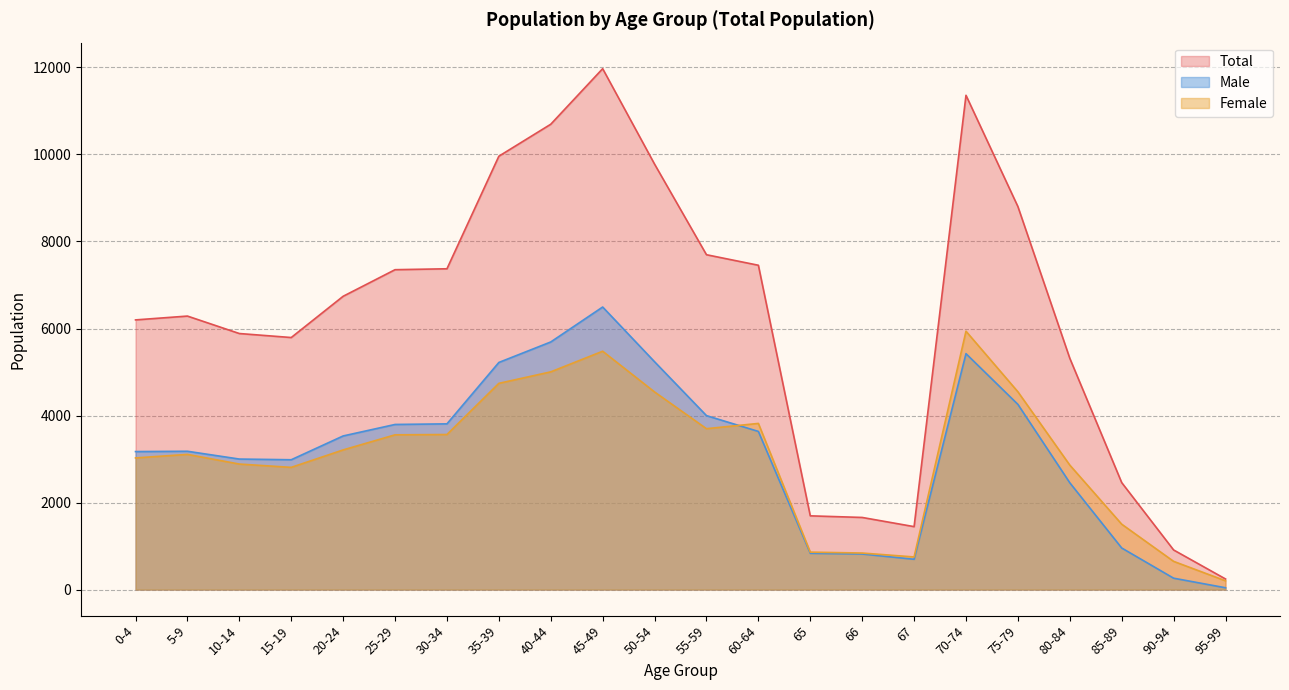

What are all the series names shown in the legend?

Total, Male, Female